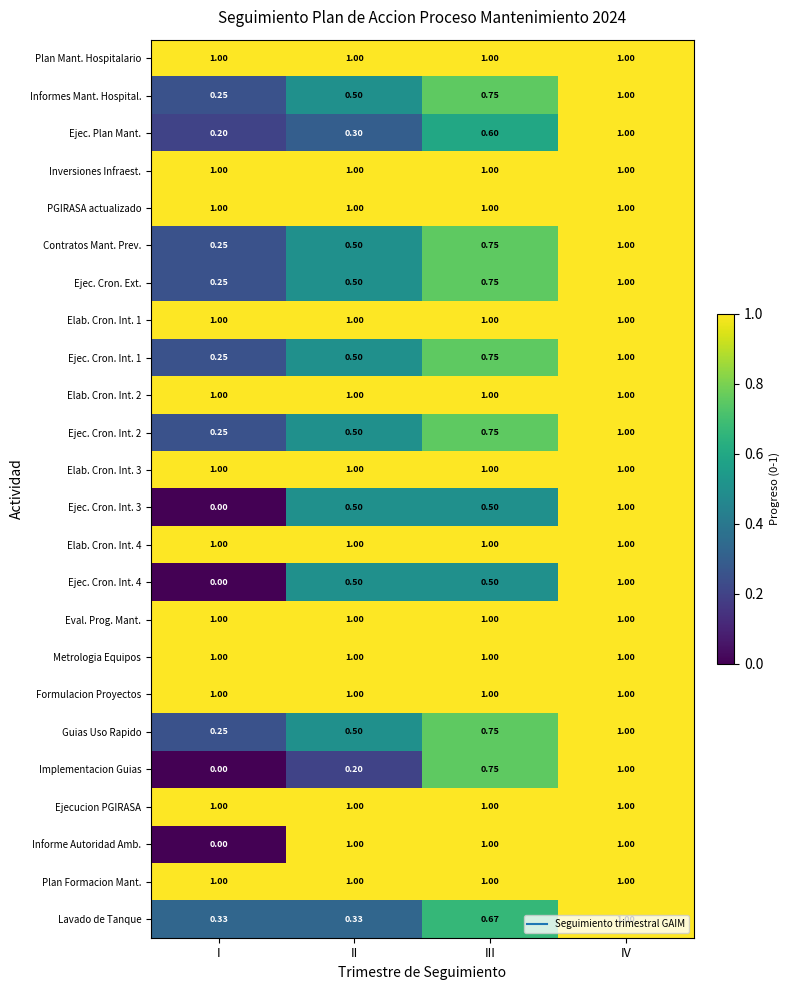

Is the value of Contratos Mant. Prev. at III greater than the value of Elab. Cron. Int. 4 at IV?

No